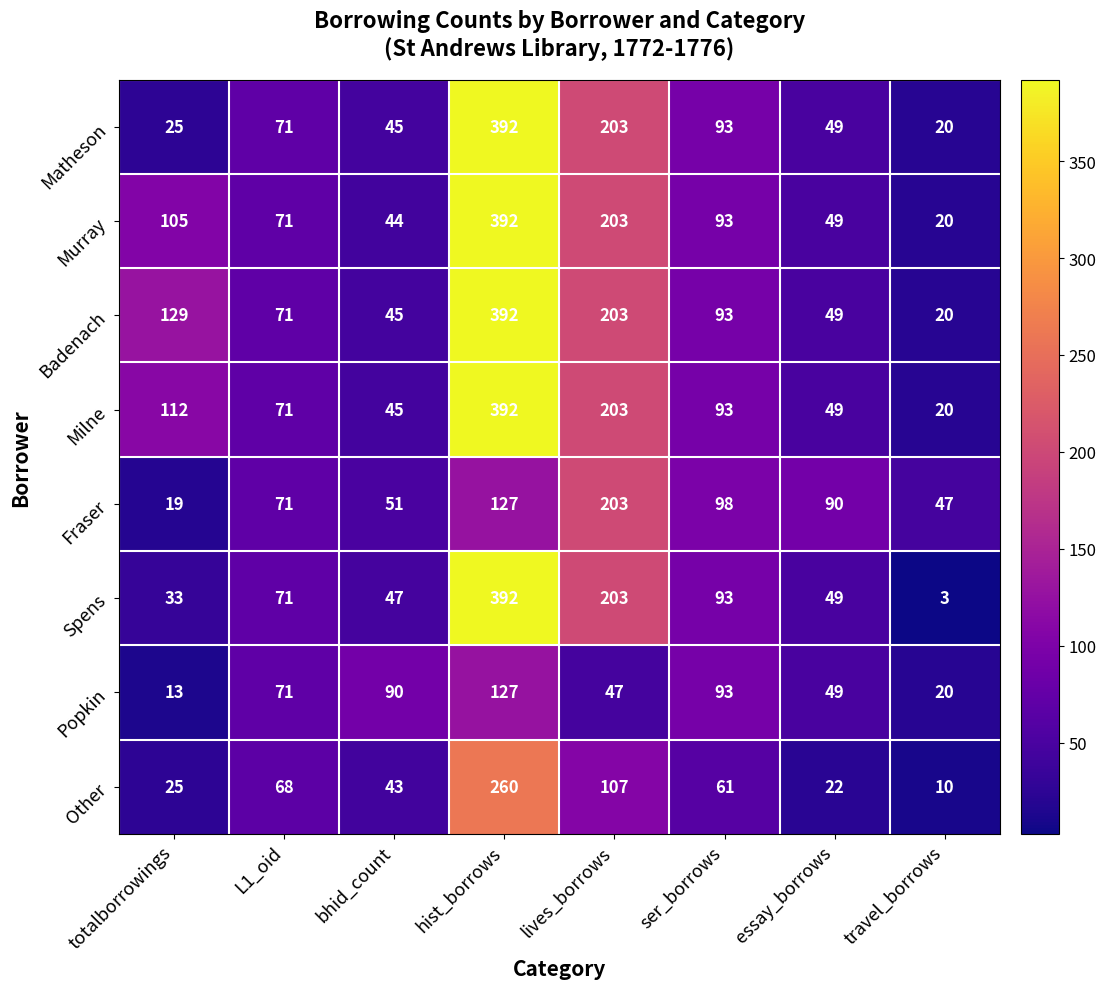

Which series changed the most between lives_borrows and travel_borrows?

Spens